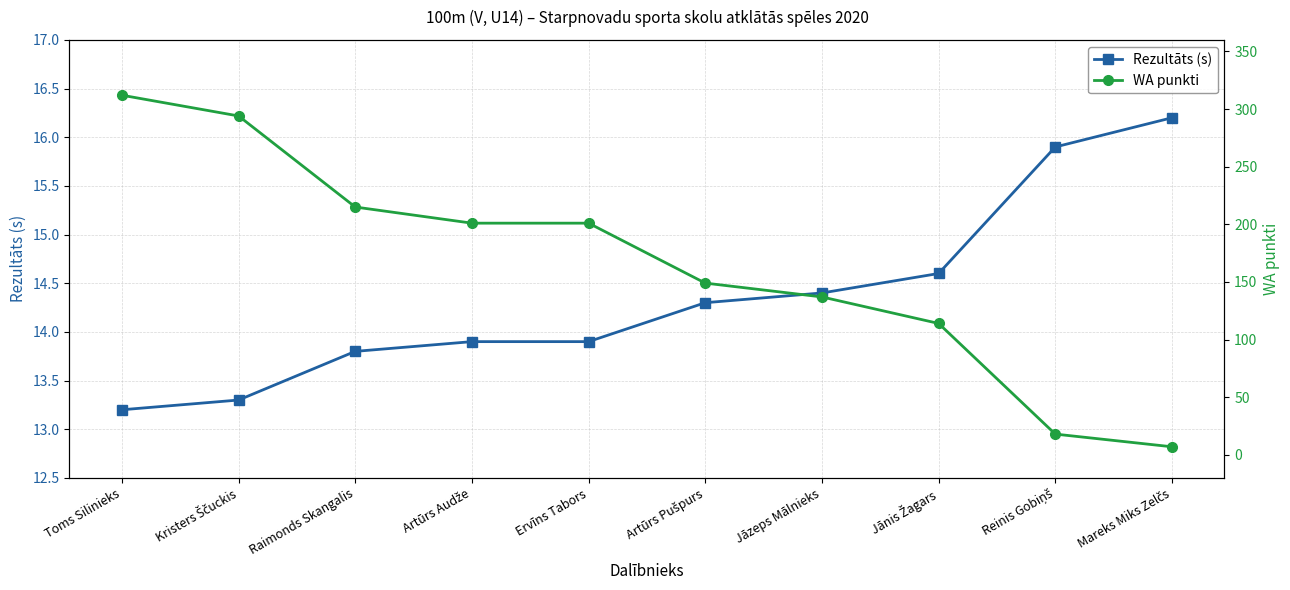

How many data points in Rezultāts (s) are less than 14?

5